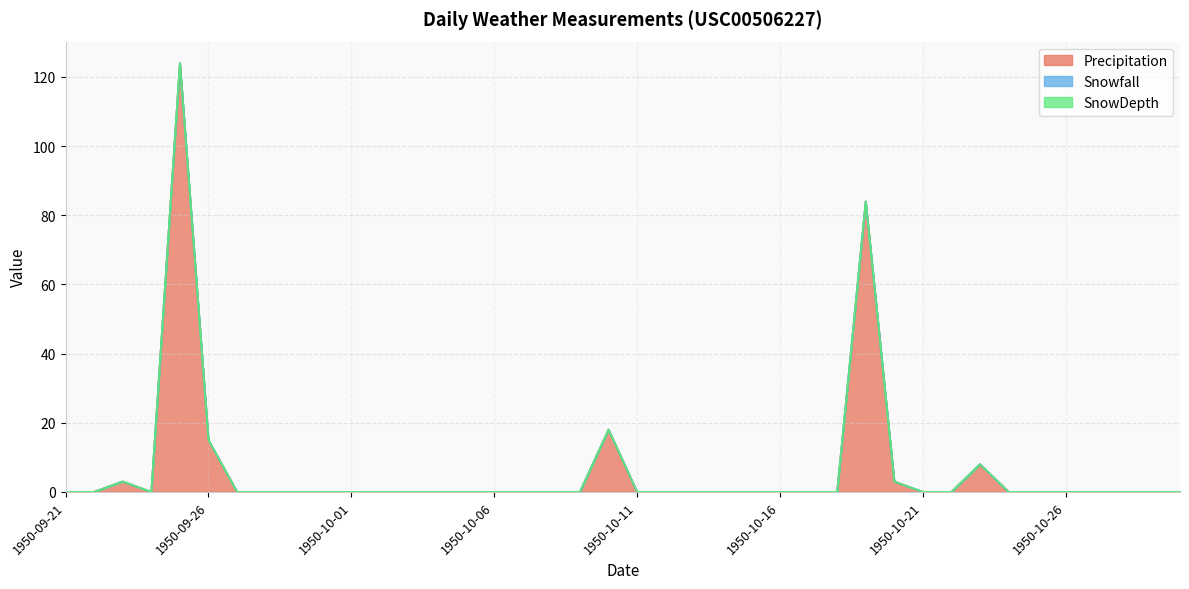

At which category does the chart reach its peak across all series?

1950-09-25